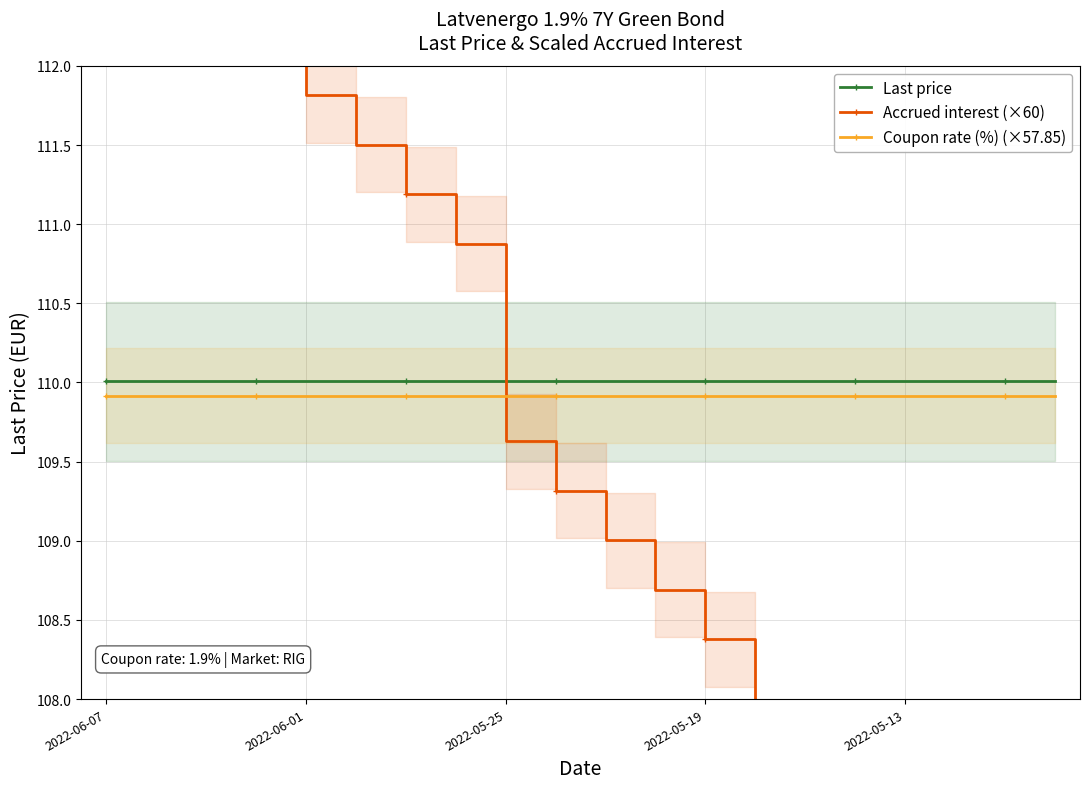

Is this an area chart (filled region under the line)?

No